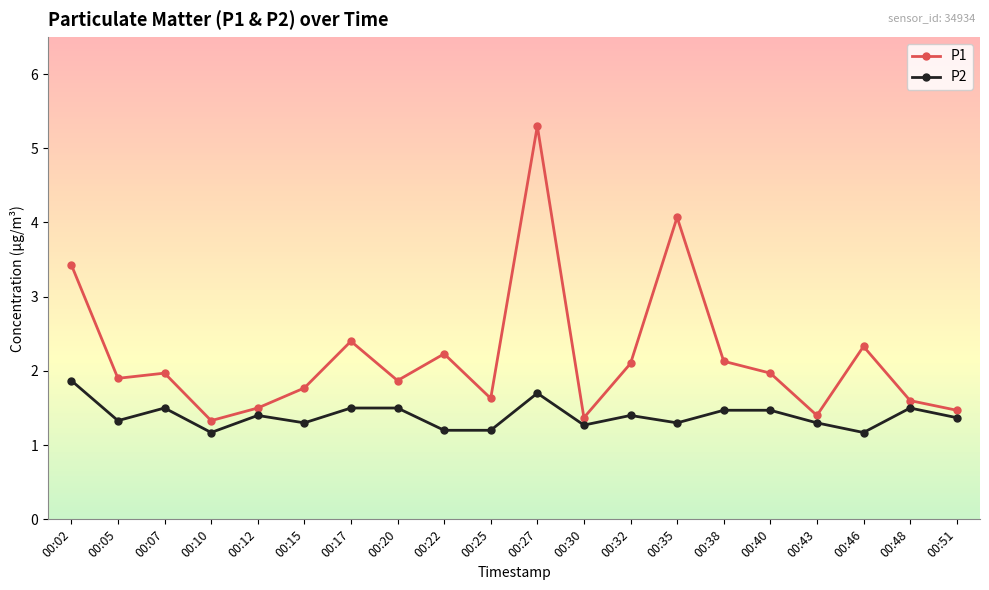

What is the difference between the maximum and minimum values in the P1 series?

4.0